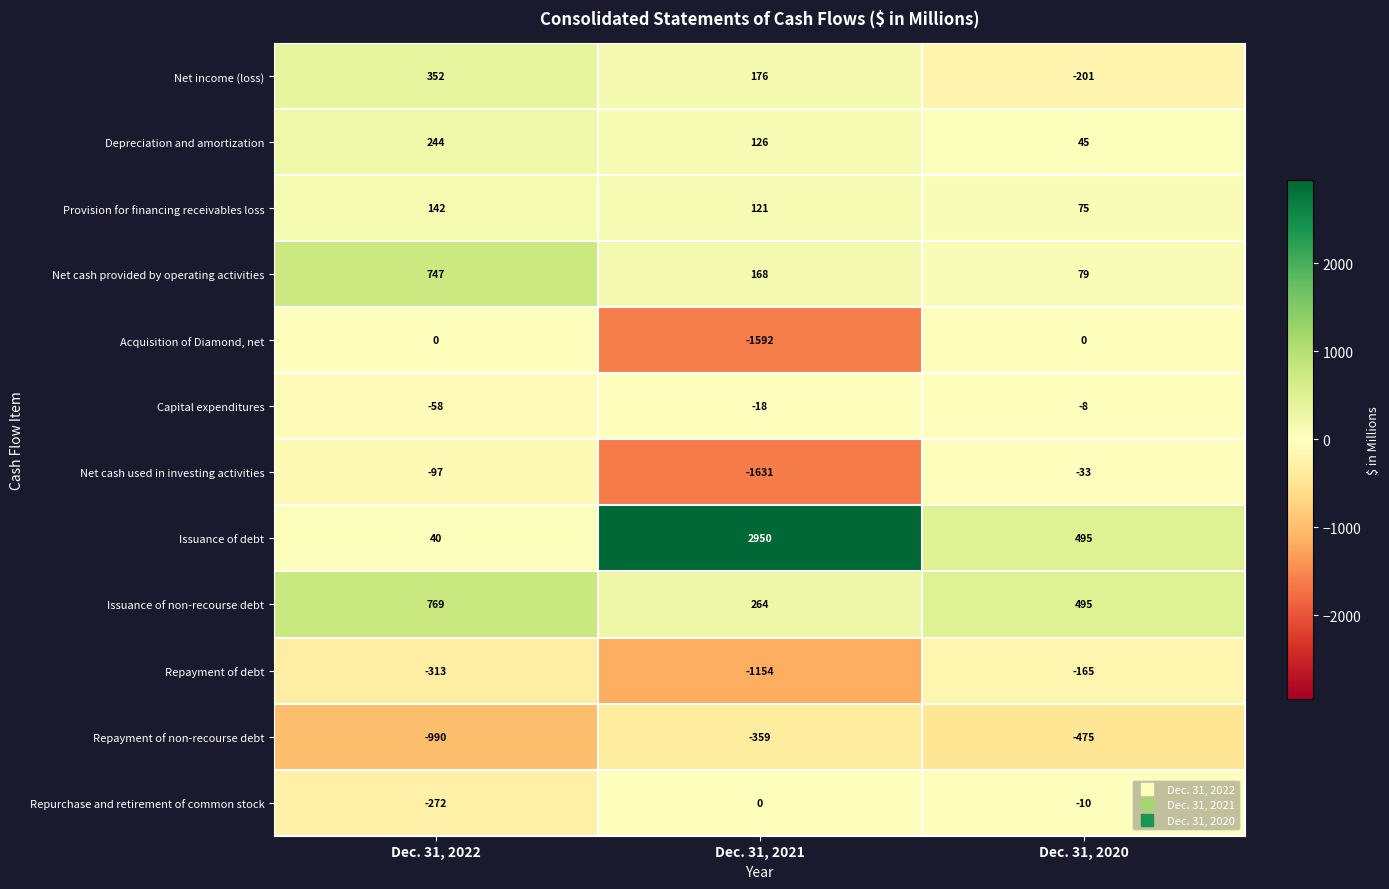

At which category is the sum across all series the highest?

Dec. 31, 2022